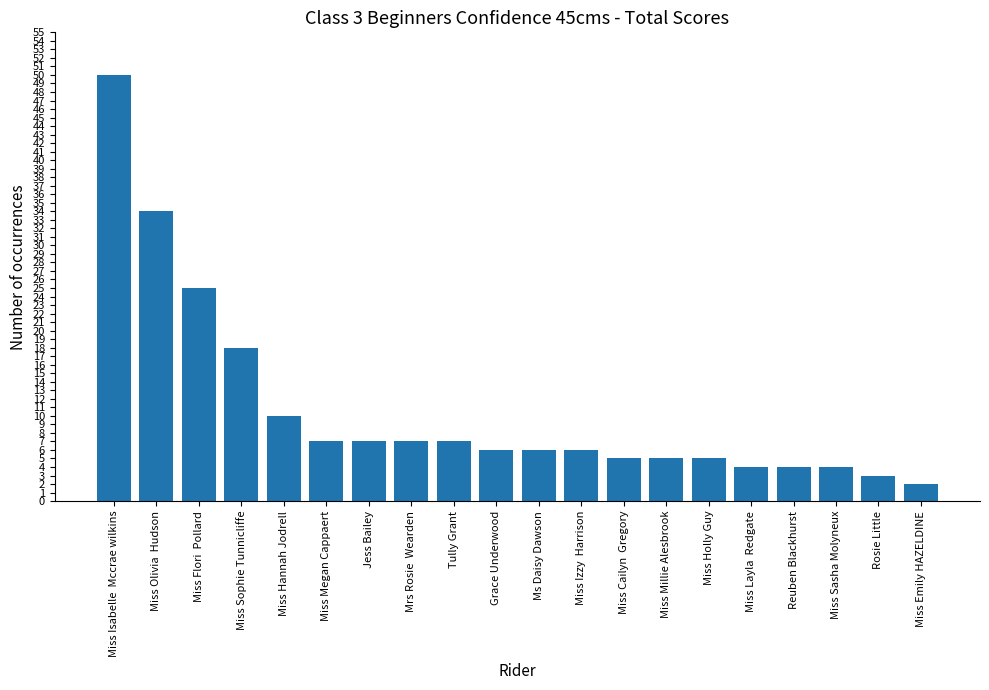

Which has a higher value, Miss Flori  Pollard or Miss Sasha Molyneux?

Miss Flori  Pollard